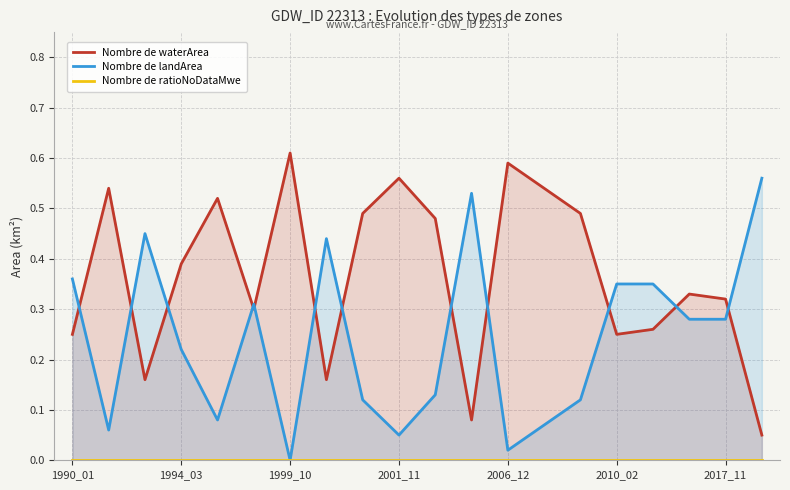

How many lines are shown in the chart?

3